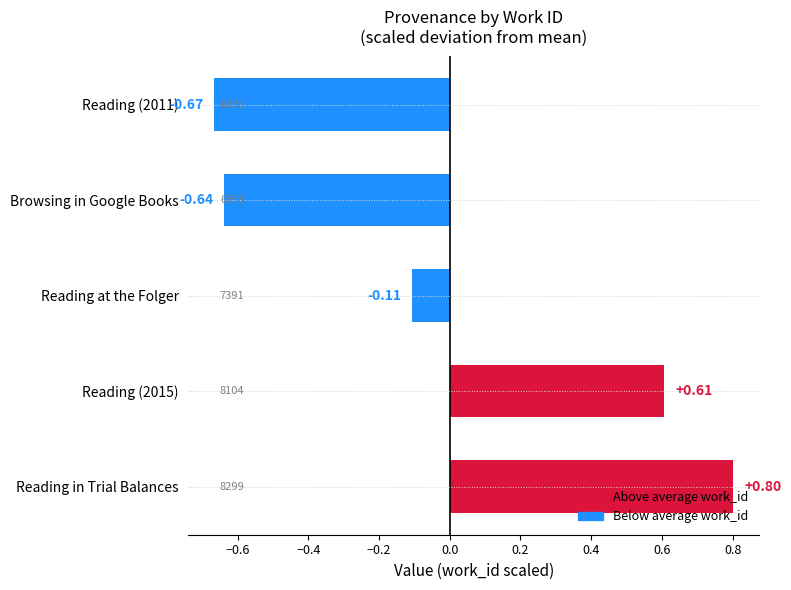

What is the label of the 3rd bar from the bottom?

Reading at the Folger